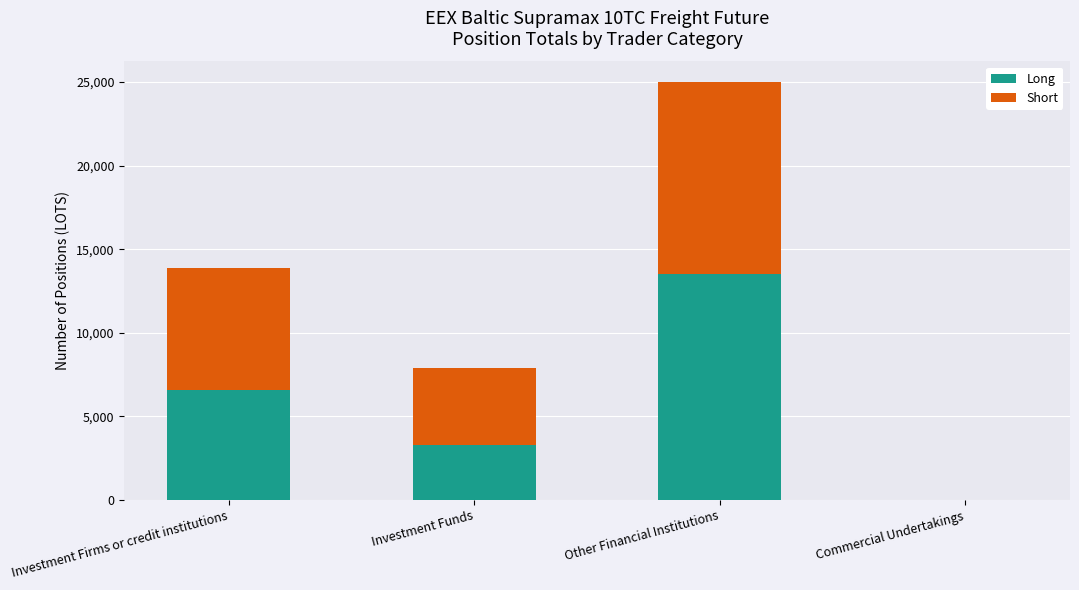

Reading left to right, list the values for the Long series.

Investment Firms or credit institutions=6597.0	Investment Funds=3293.5	Other Financial Institutions=13519.4	Commercial Undertakings=0.0